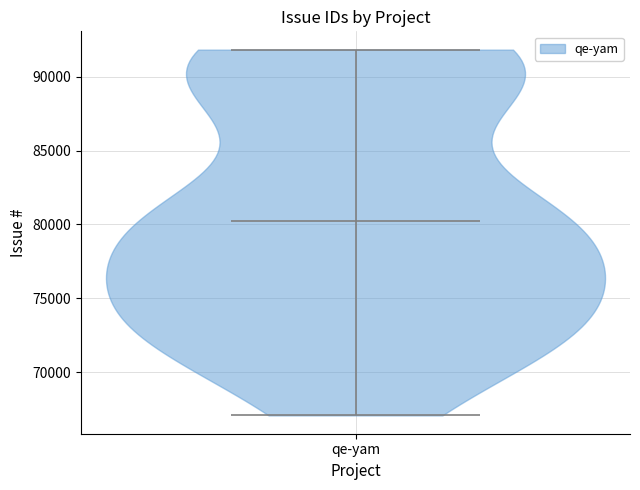

What is the lowest point the violin for qe-yam reaches on the y-axis? The values are not printed on the chart, so give them approximately, as read against the axis.

67000